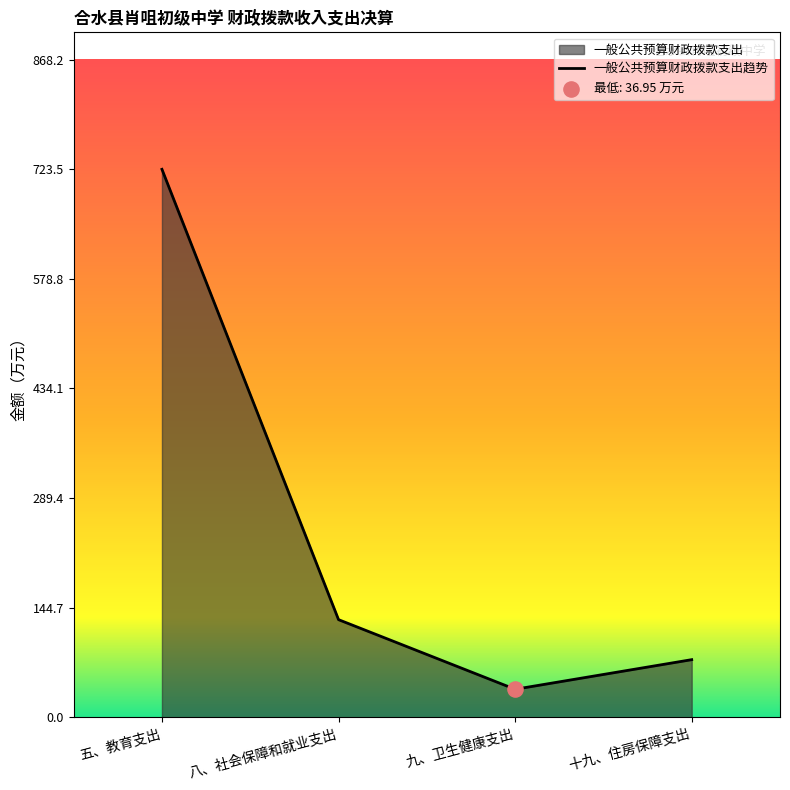

Between 十九、住房保障支出 and 九、卫生健康支出, which is larger?

十九、住房保障支出